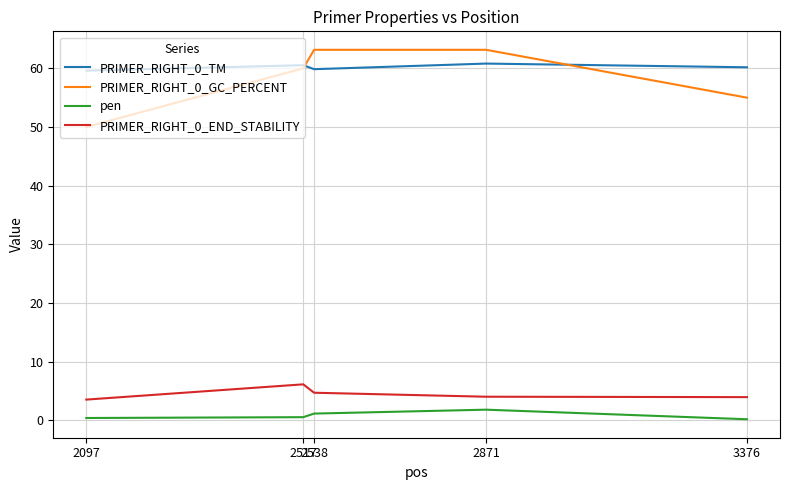

What is the lowest value of the PRIMER_RIGHT_0_GC_PERCENT series?

50.0